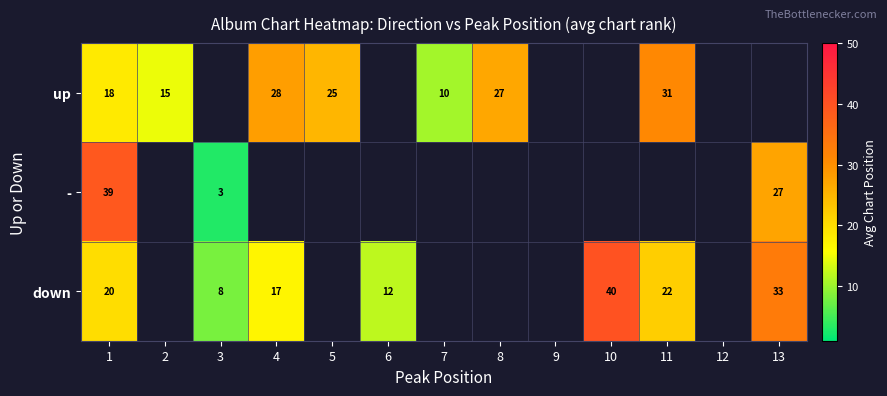

At 1, list the series in order from smallest to largest.

up, down, -